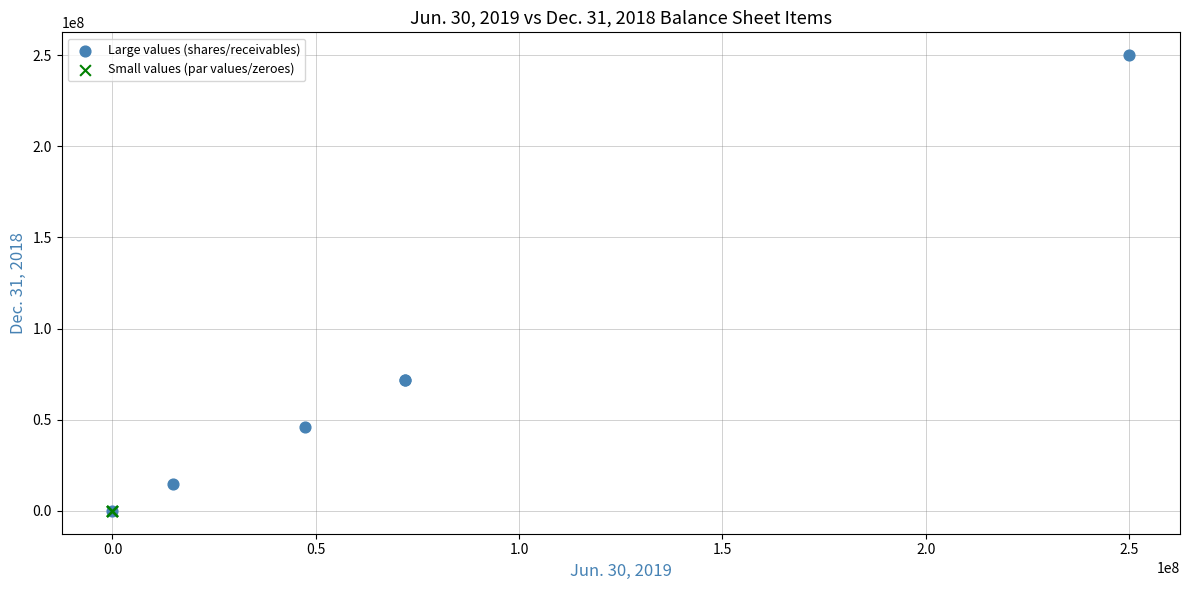

Which series has the widest spread of Y values?

Large values (shares/receivables)